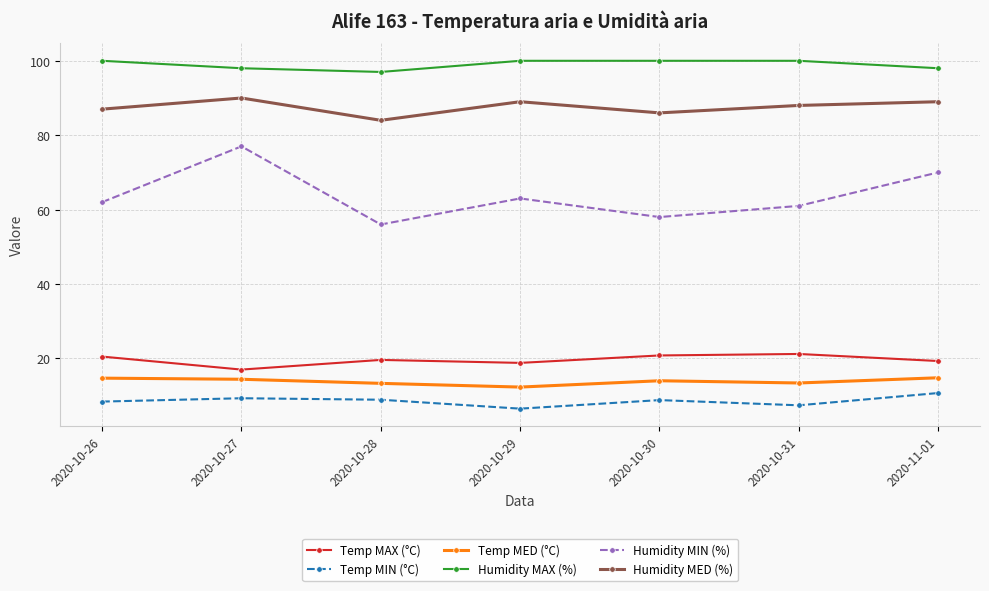

How many data points does each series have?

7